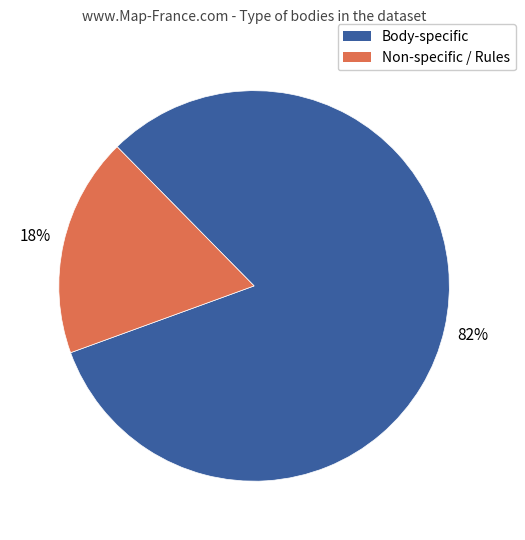

To the nearest percent, what is the average slice percentage?

50%